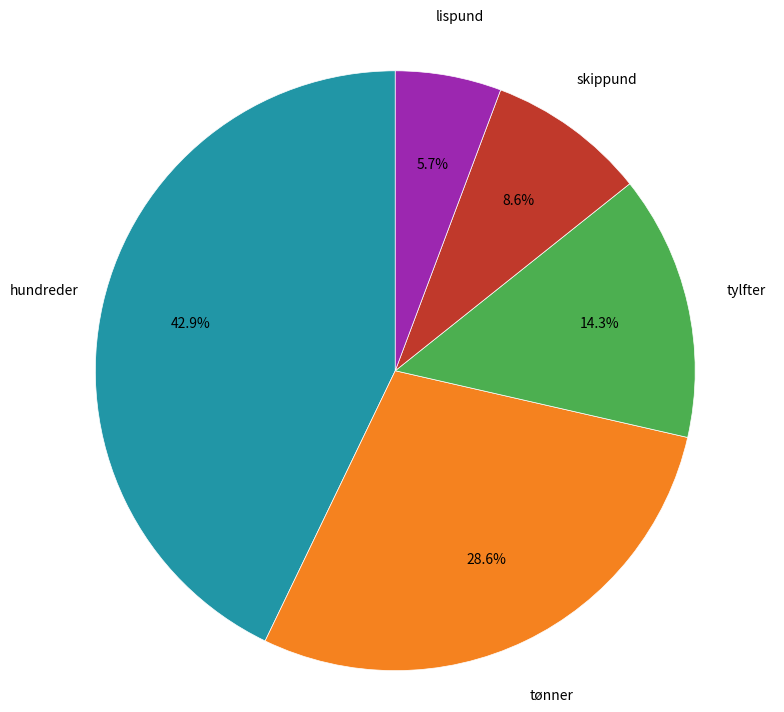

Is there any slice that represents more than half of the pie?

No